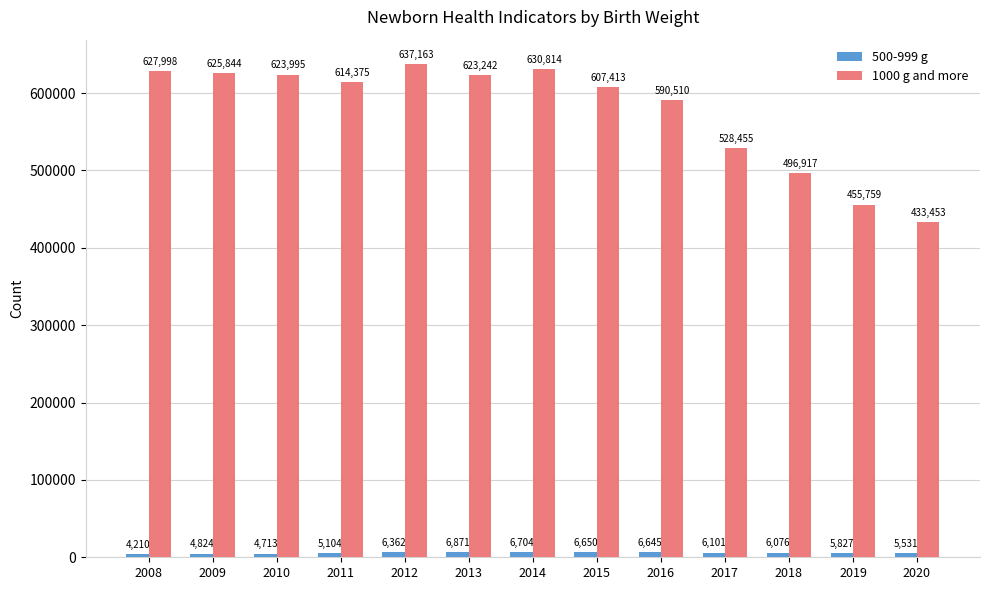

What is the sum of all 1000 g and more values?

7495938